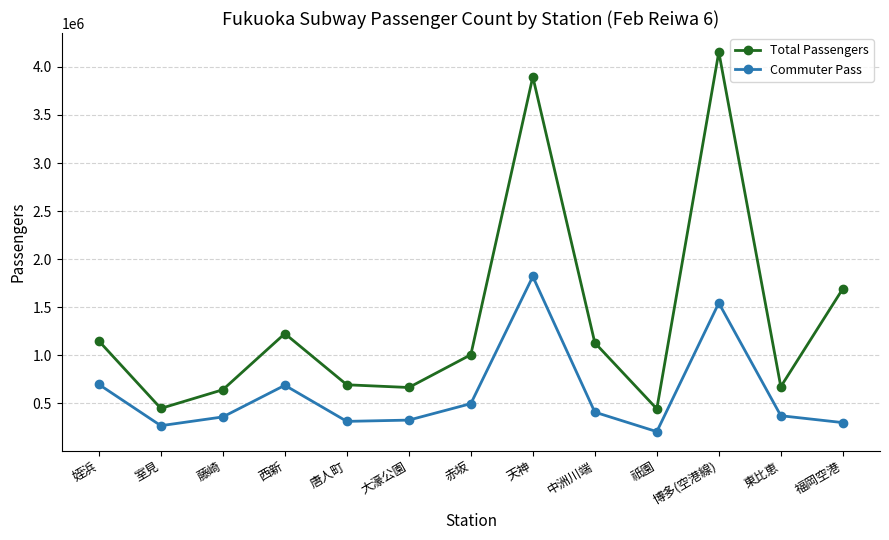

What is the sum of the Commuter Pass values at 福岡空港 and 祇園?

502929